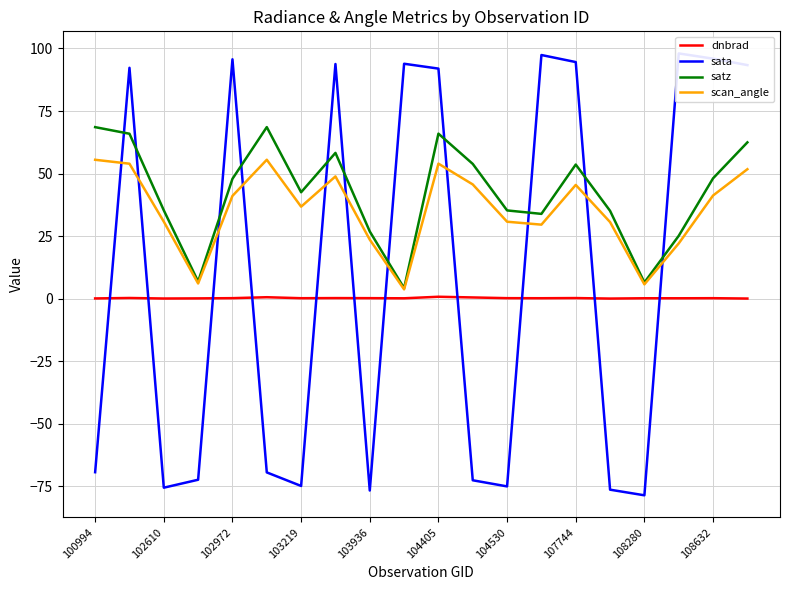

True or false: scan_angle and sata cross at least once.

True